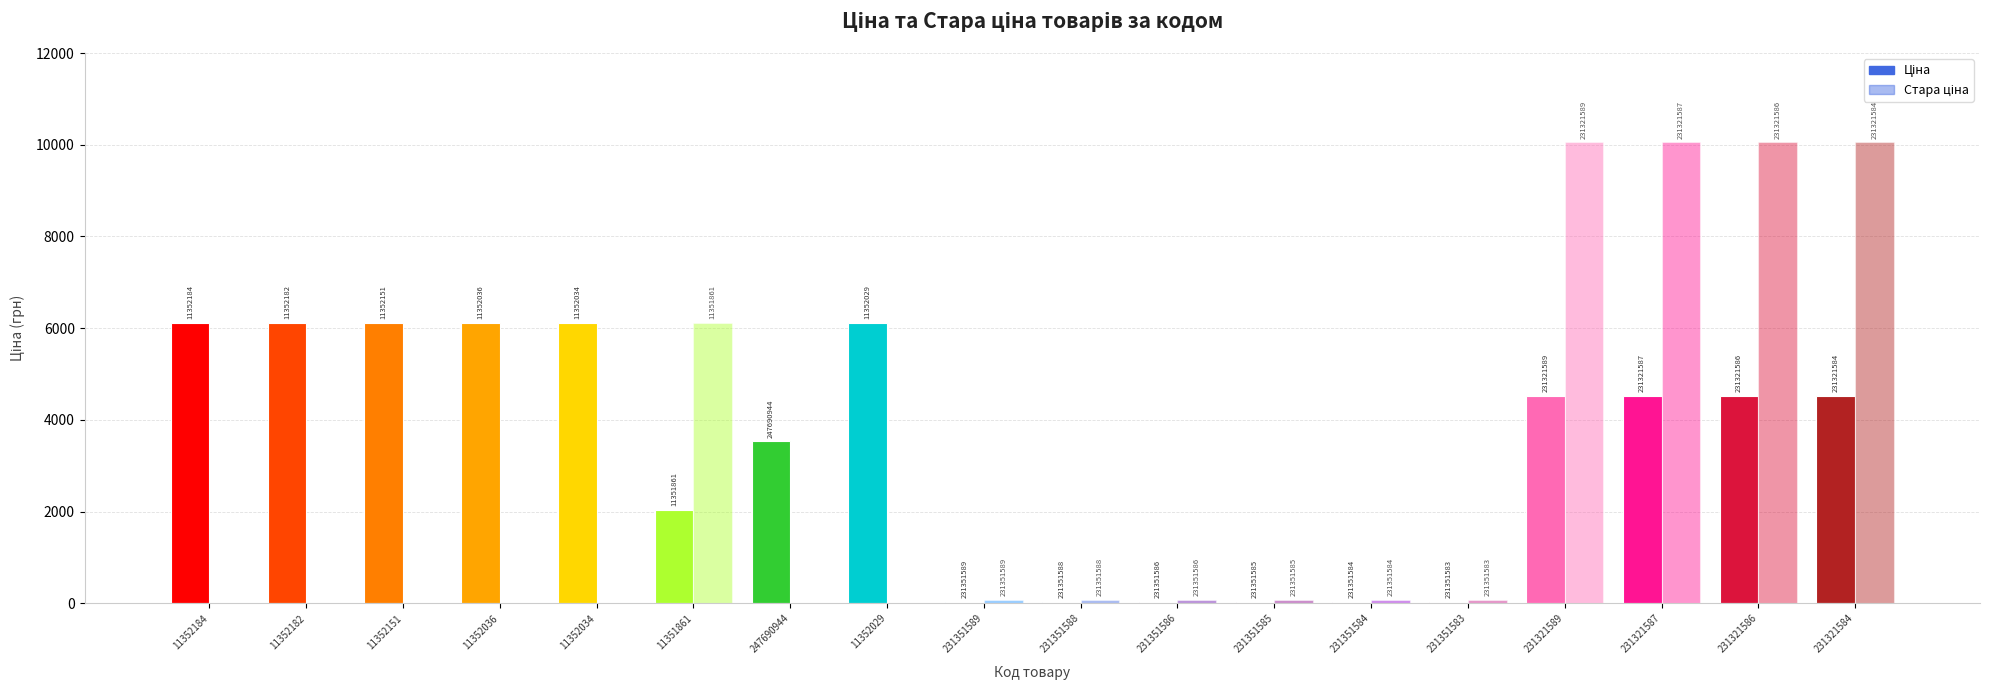

How many data points in Ціна are less than 4524?

8